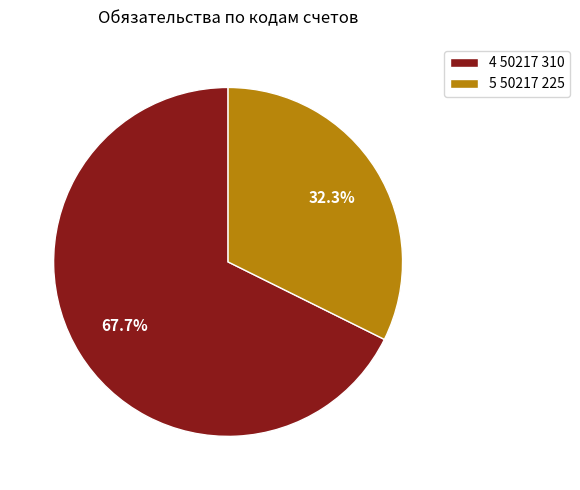

Which has a higher value, 5 50217 225 or 4 50217 310?

4 50217 310